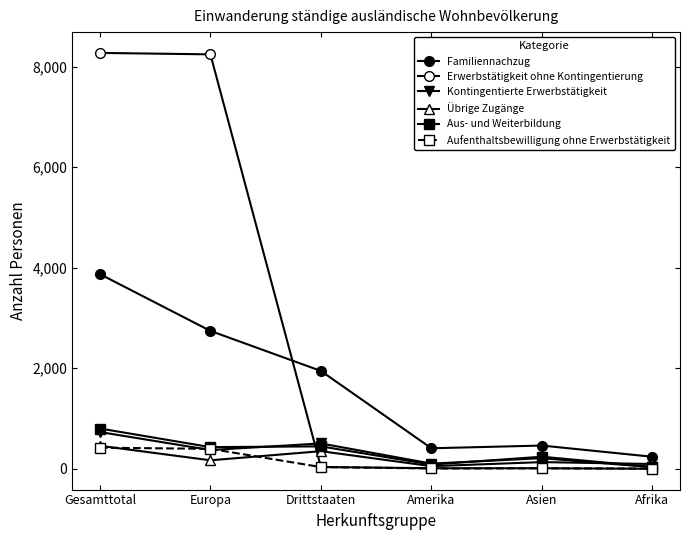

What is the label of the 4th point from the right?

Drittstaaten